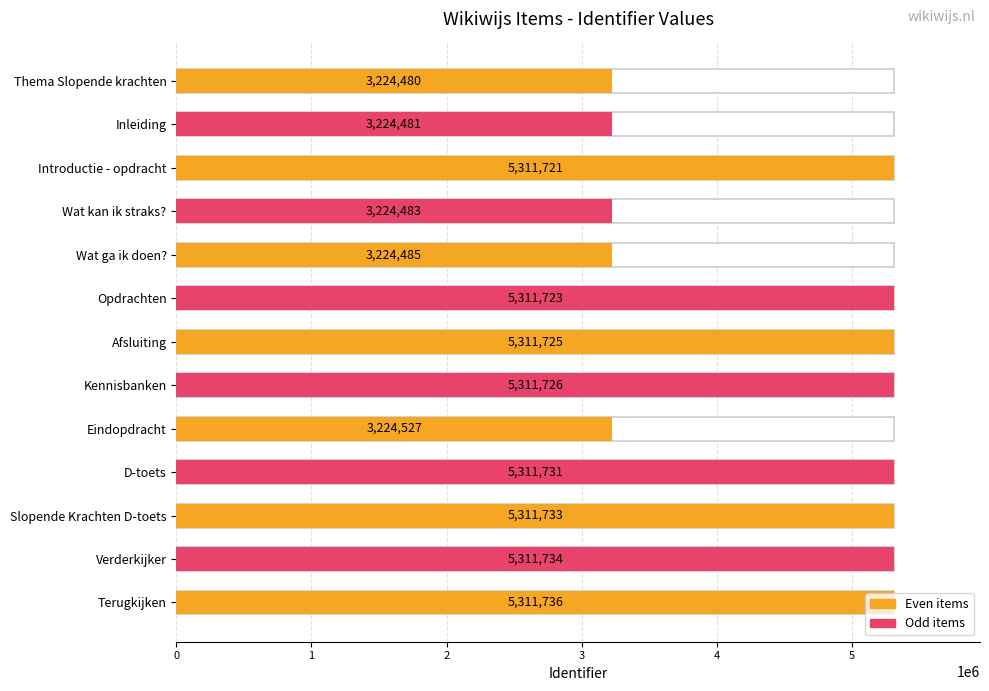

Are the bars grouped side by side (vs. stacked)?

No